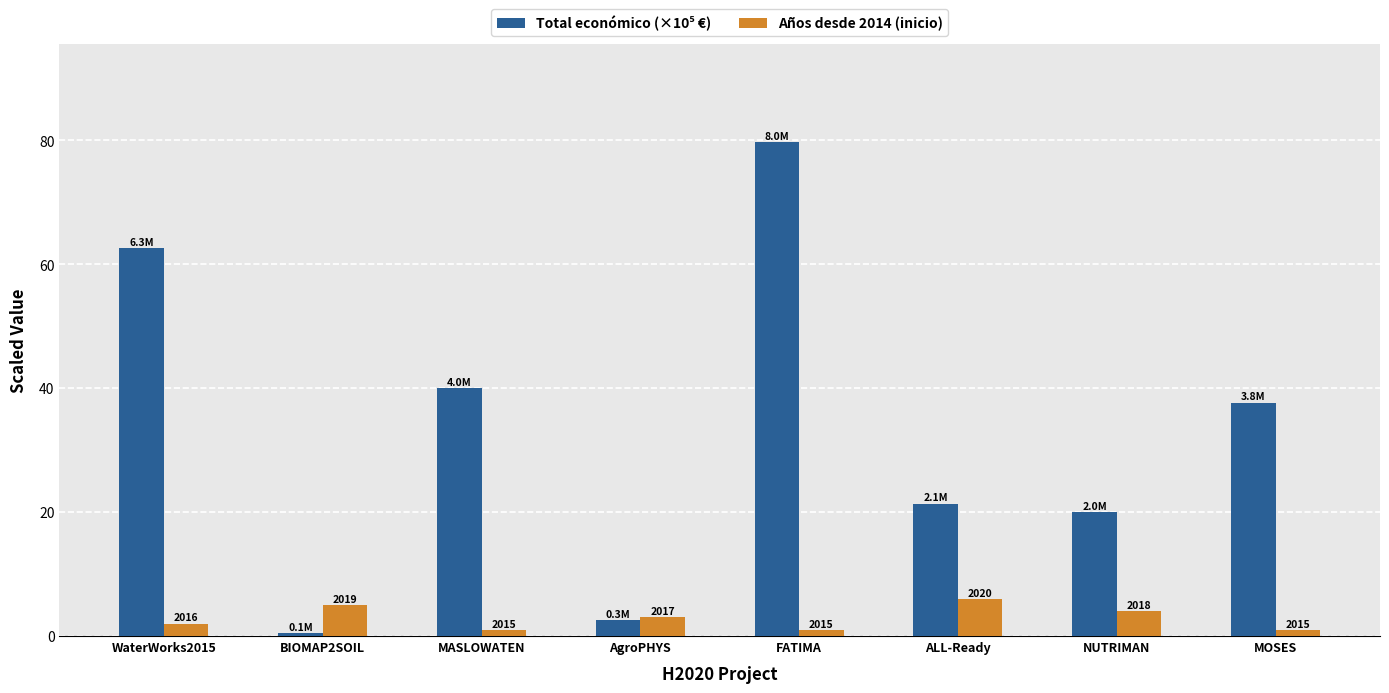

Are the bars grouped side by side (vs. stacked)?

Yes